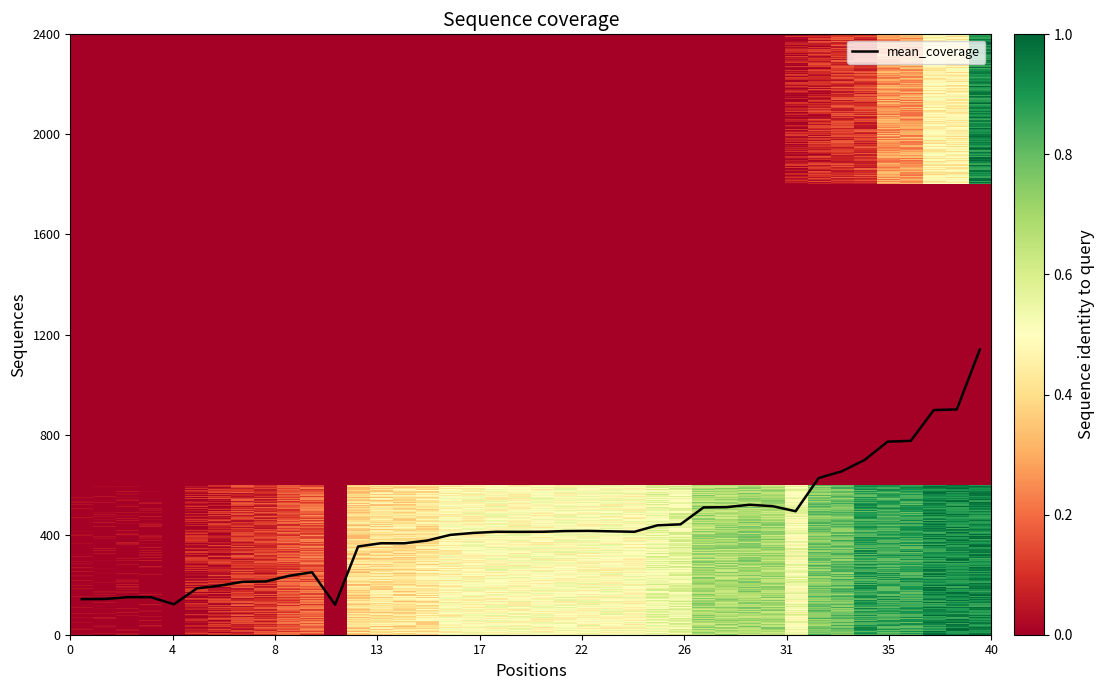

What is the difference between the maximum and minimum values?

1020.0